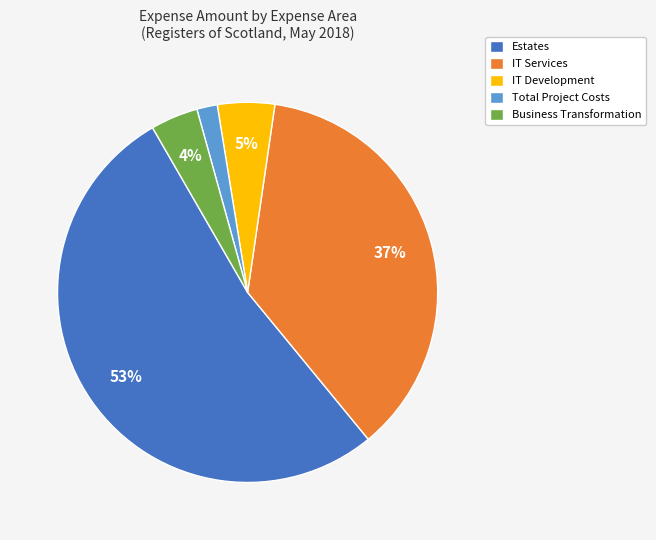

Is the sum of IT Development and Estates greater than half?

Yes